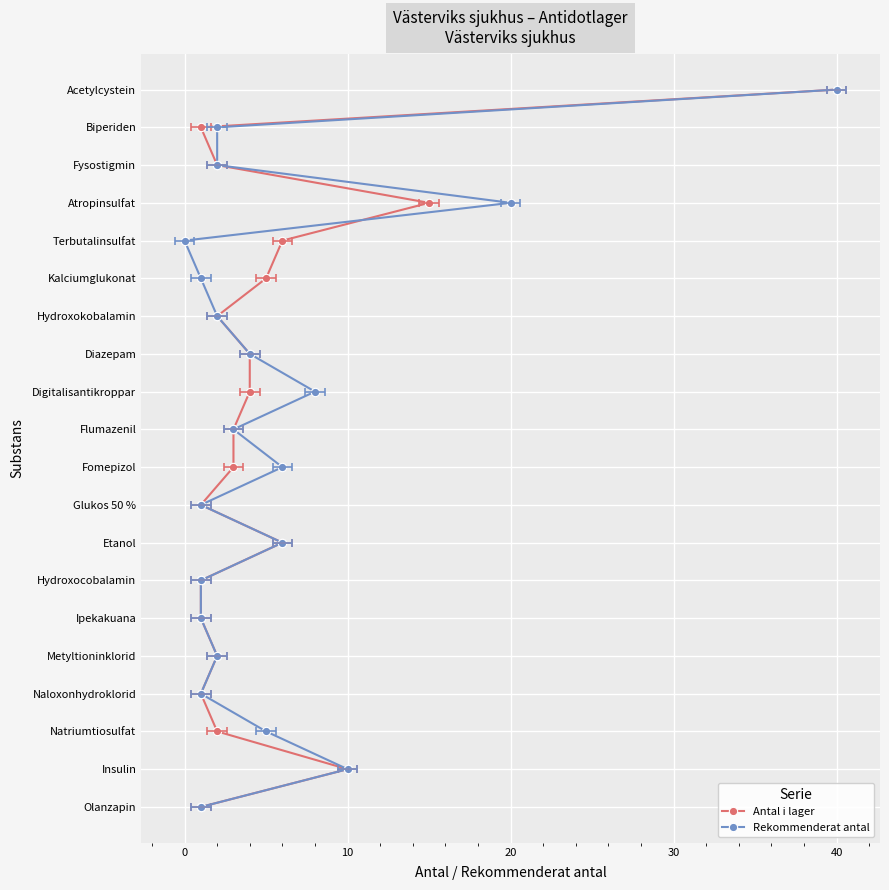

How many lines are shown in the chart?

2